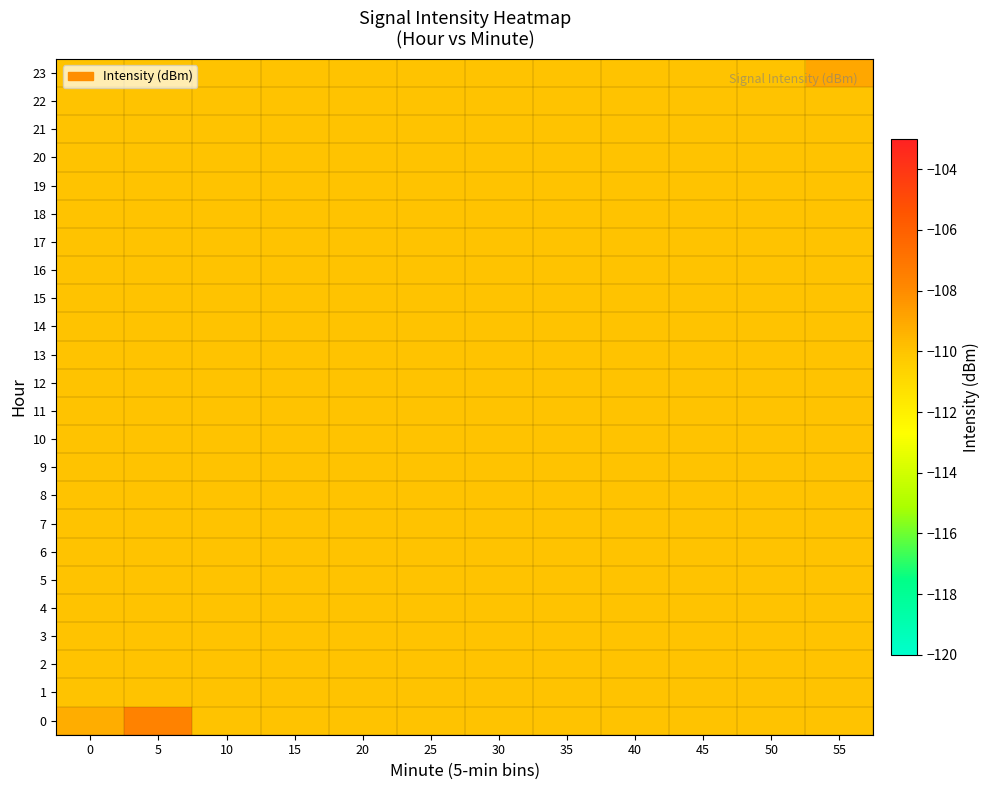

At how many categories does at least one series exceed -108?

1